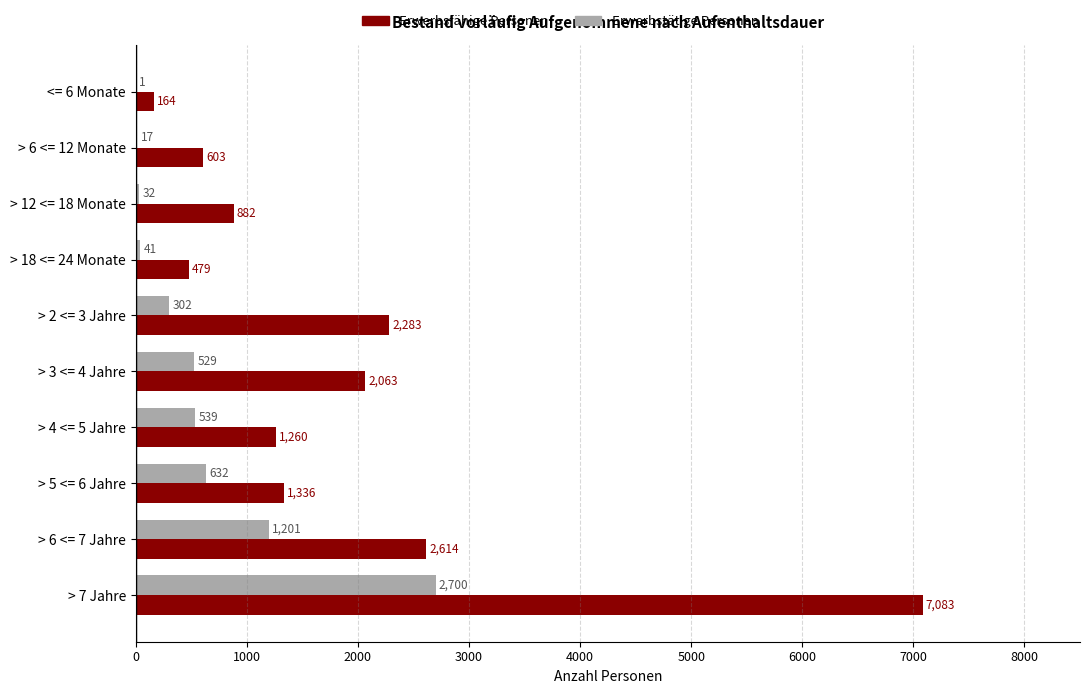

Between > 3 <= 4 Jahre and > 4 <= 5 Jahre, which series saw the biggest shift?

Erwerbsfähige Personen